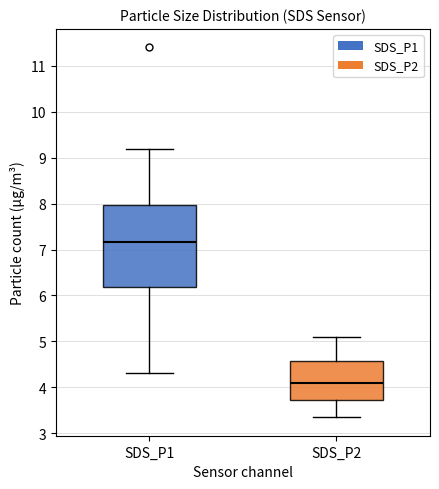

Reading left to right, transcribe this box plot: for each box, give where its median line is, the range the box spans, and where its two whiskers end, as read against the y-axis. The values are not printed on the chart, so give them approximately, as read against the axis.

SDS_P1: median 7.2, box 6.2 to 8.0, whiskers 4.3 to 9.2
SDS_P2: median 4.1, box 3.7 to 4.6, whiskers 3.4 to 5.1